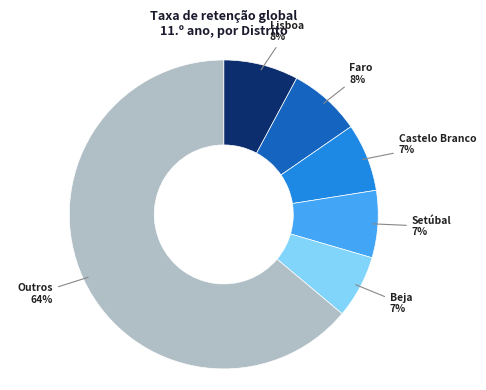

Is it true that Faro is 8% of the pie?

True